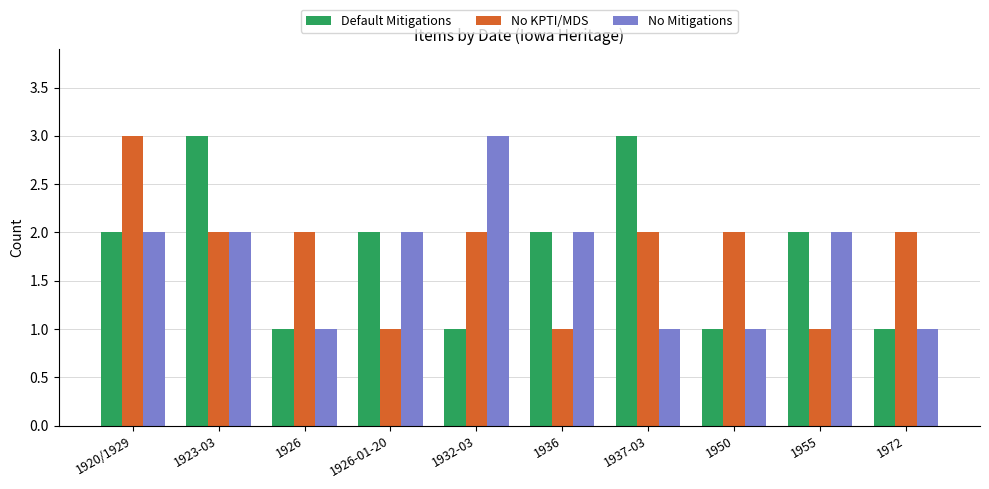

Which category has the highest value in the No KPTI/MDS series?

1920/1929